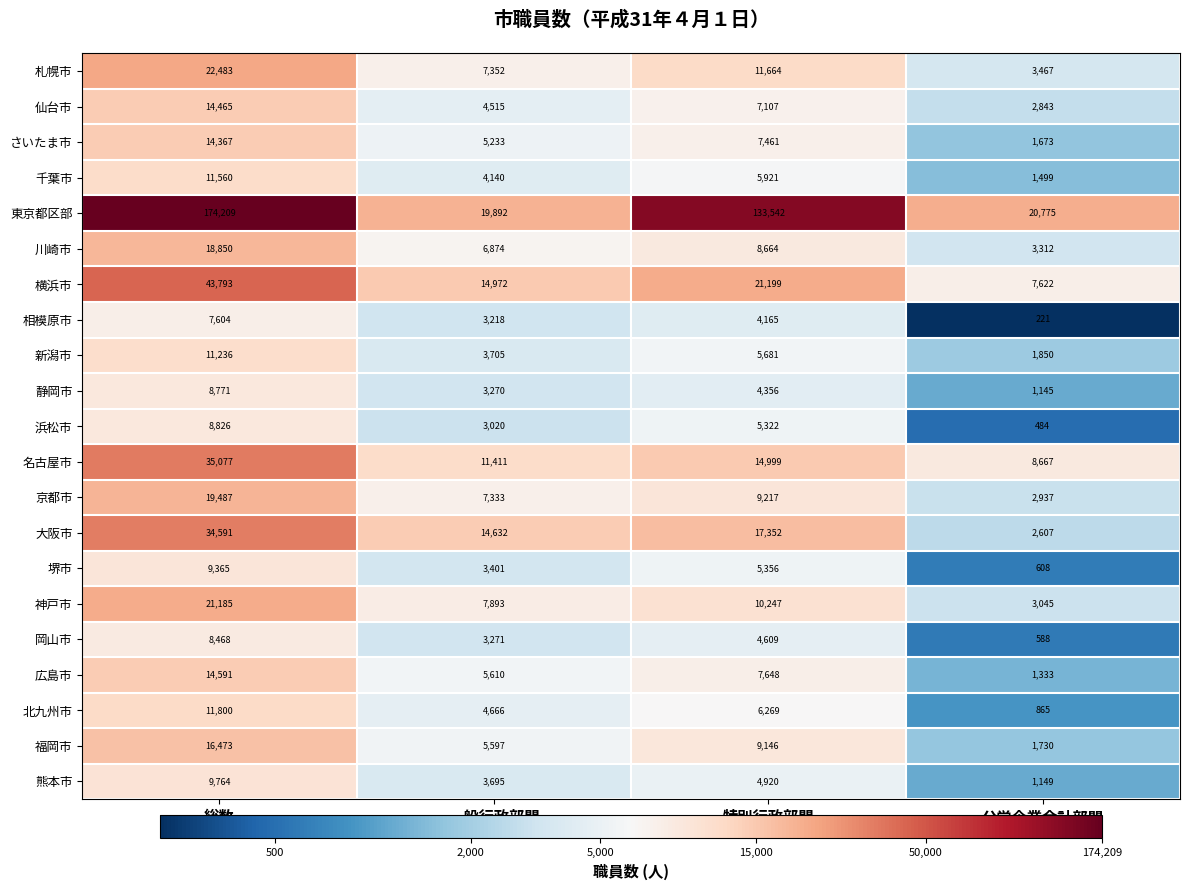

List the series in order of their peak value, highest first.

東京都区部, 横浜市, 名古屋市, 大阪市, 札幌市, 神戸市, 京都市, 川崎市, 福岡市, 広島市, 仙台市, さいたま市, 北九州市, 千葉市, 新潟市, 熊本市, 堺市, 浜松市, 静岡市, 岡山市, 相模原市